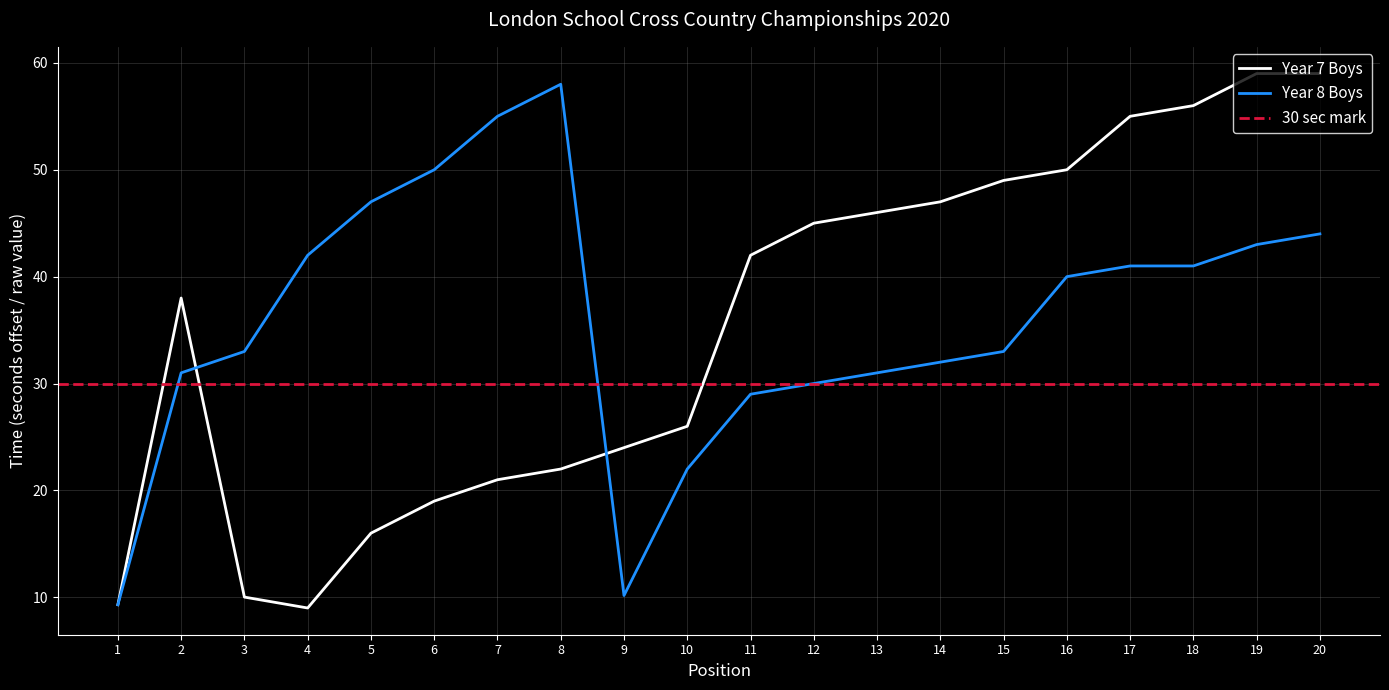

Reading left to right, what are all the values shown in this chart?

Year 7 Boys: 1=9.3	2=38.0	3=10.0	4=9.0	5=16.0	6=19.0	7=21.0	8=22.0	9=24.0	10=26.0	11=42.0	12=45.0	13=46.0	14=47.0	15=49.0	16=50.0	17=55.0	18=56.0	19=59.0	20=59.0
Year 8 Boys: 1=9.3	2=31.0	3=33.0	4=42.0	5=47.0	6=50.0	7=55.0	8=58.0	9=10.2	10=22.0	11=29.0	12=30.0	13=31.0	14=32.0	15=33.0	16=40.0	17=41.0	18=41.0	19=43.0	20=44.0